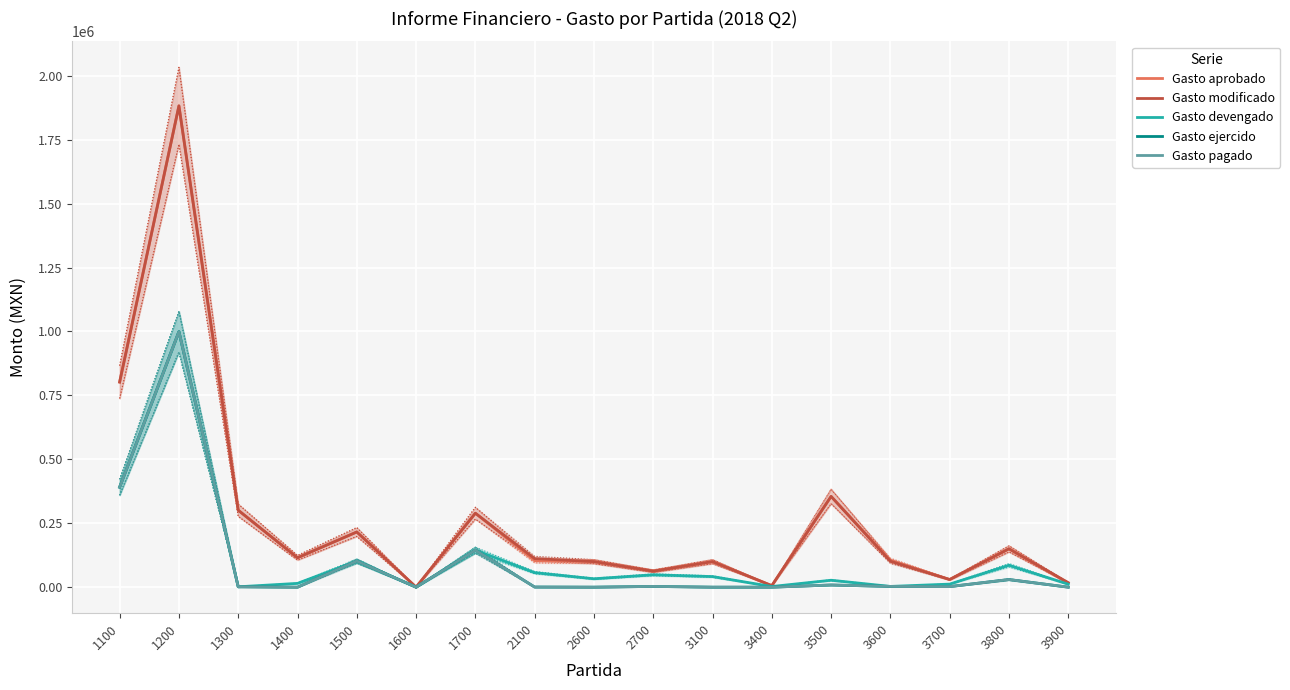

True or false: Gasto pagado has more than 0 points higher than both neighbors.

True